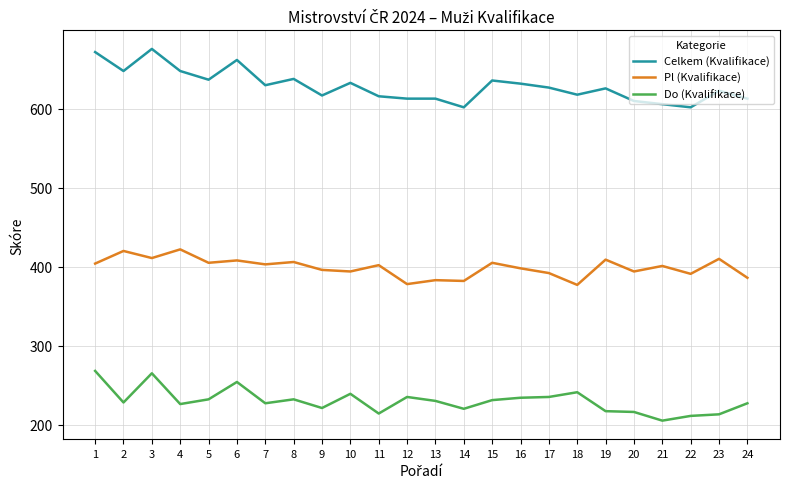

The value of Do (Kvalifikace) at 20 is 141. True or false?

False